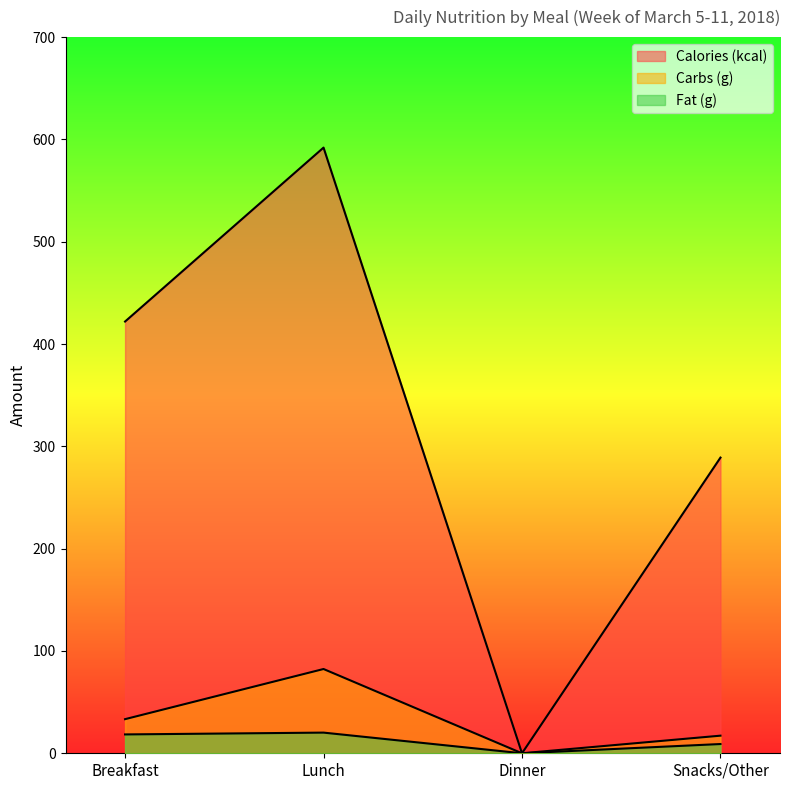

True or false: Fat (g) has a value of 9.0 at Snacks/Other.

True